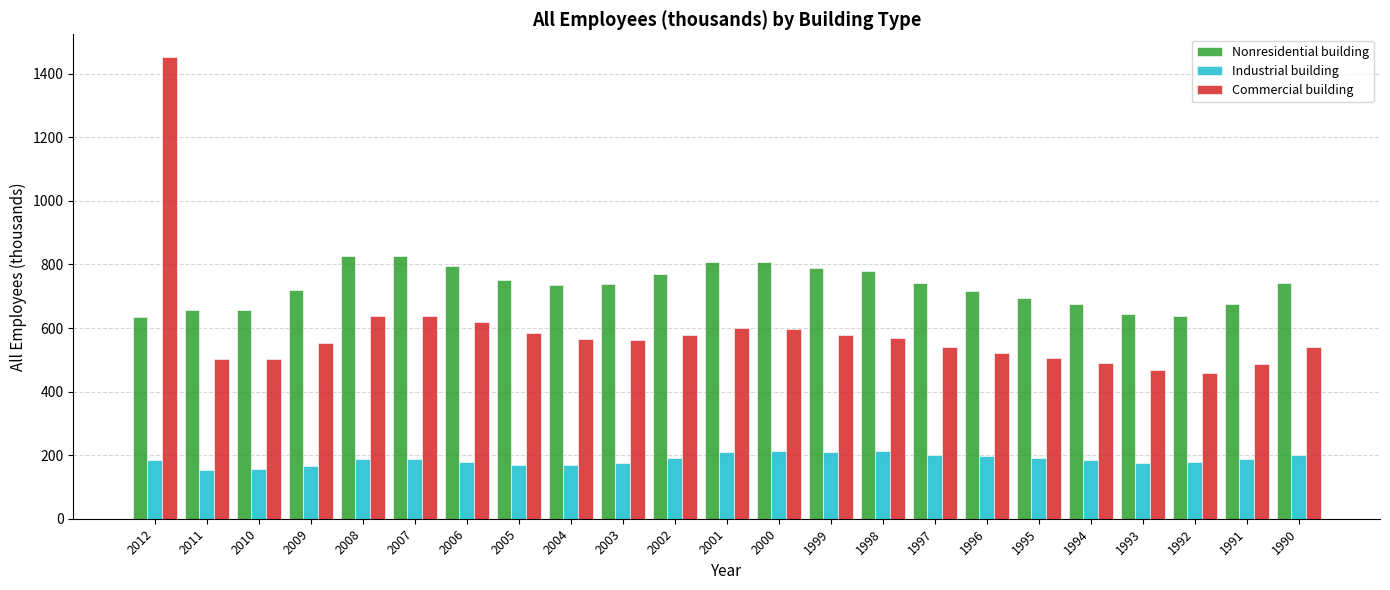

How many categories are shown in the chart?

23